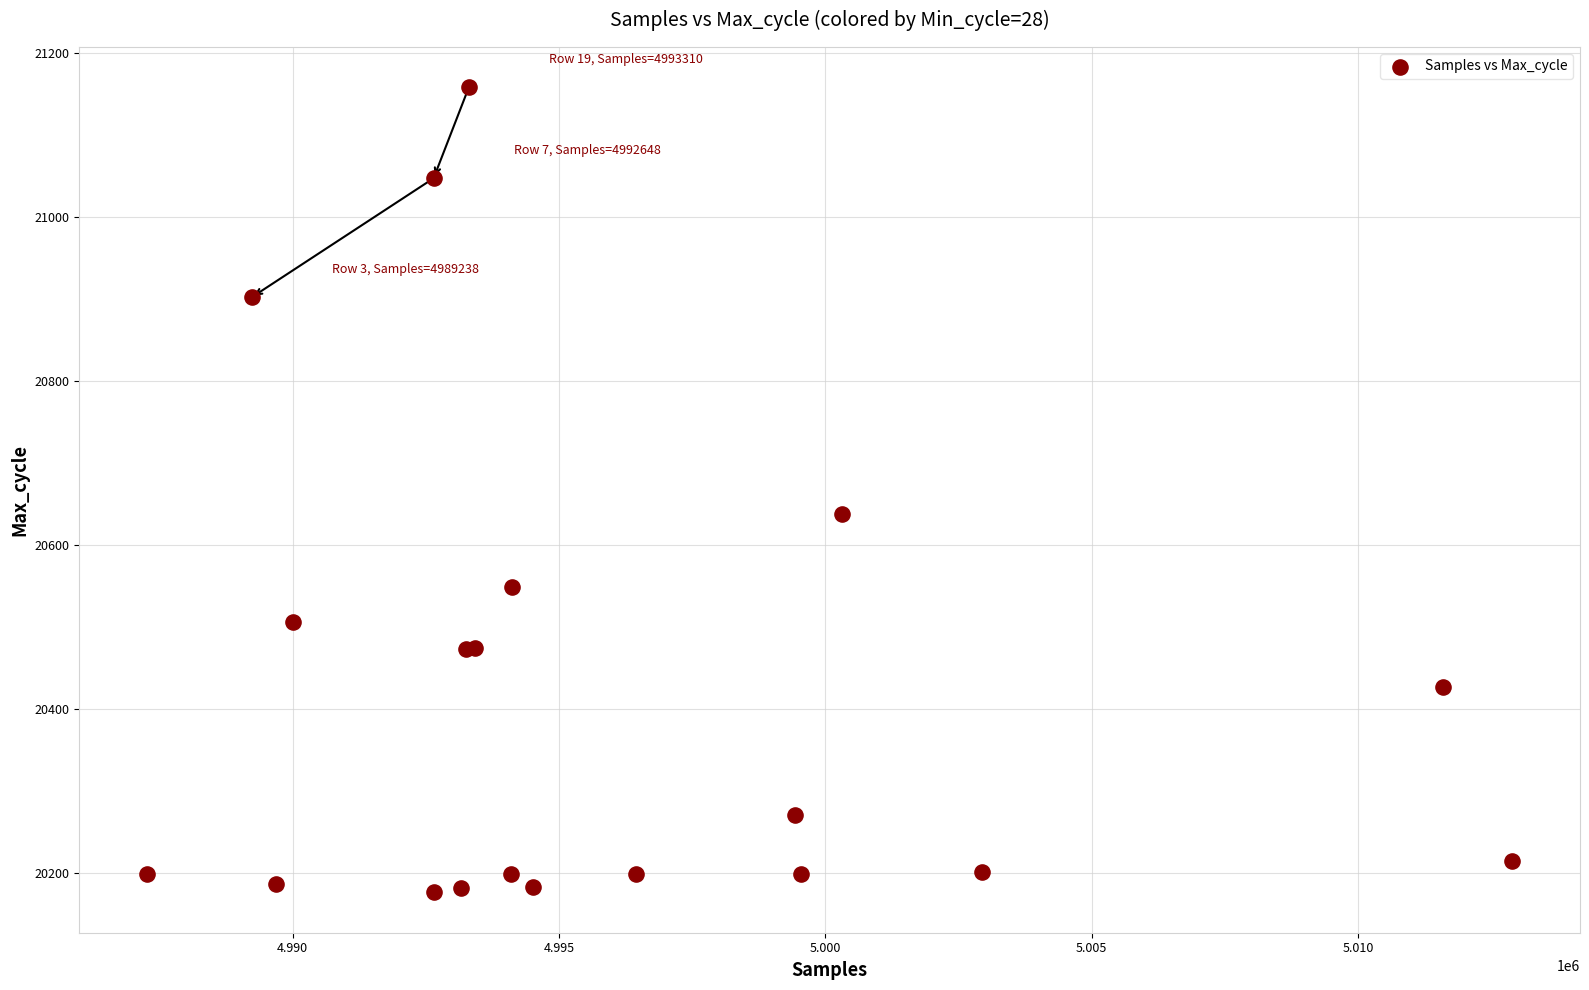

What Y value in the scatter plot is closest to 20667?

20637